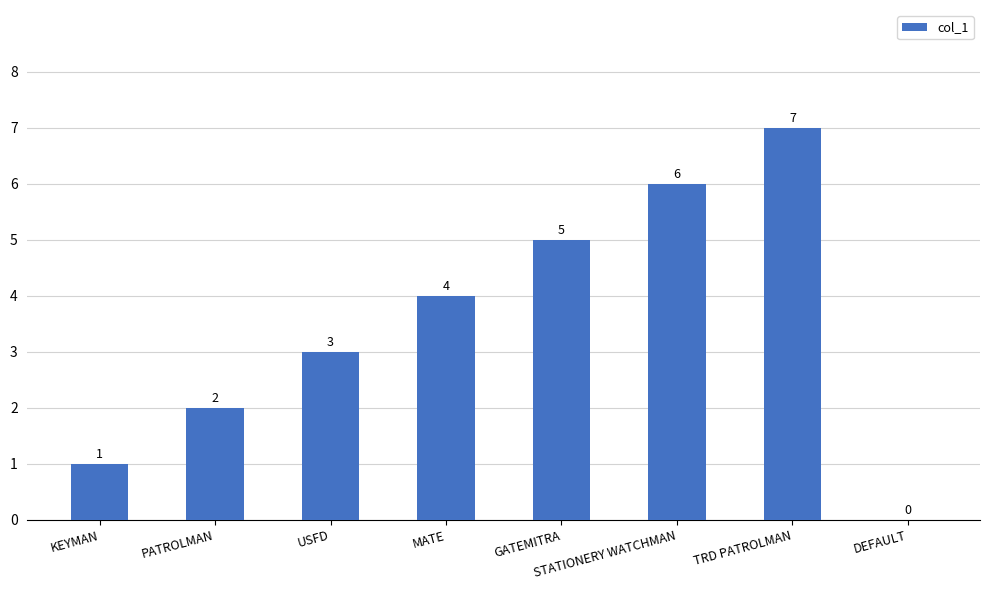

Is it true that the value at MATE is 4?

True